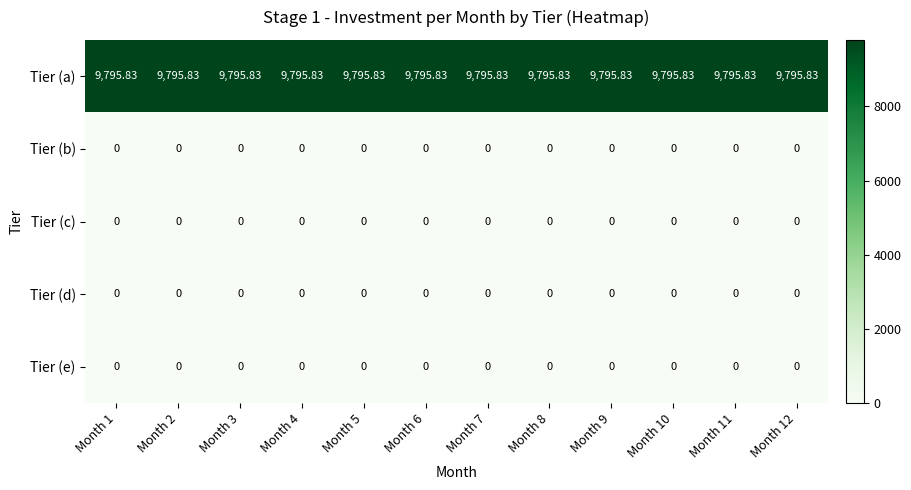

Is the value of Tier (e) at Month 3 greater than the value of Tier (a) at Month 12?

No